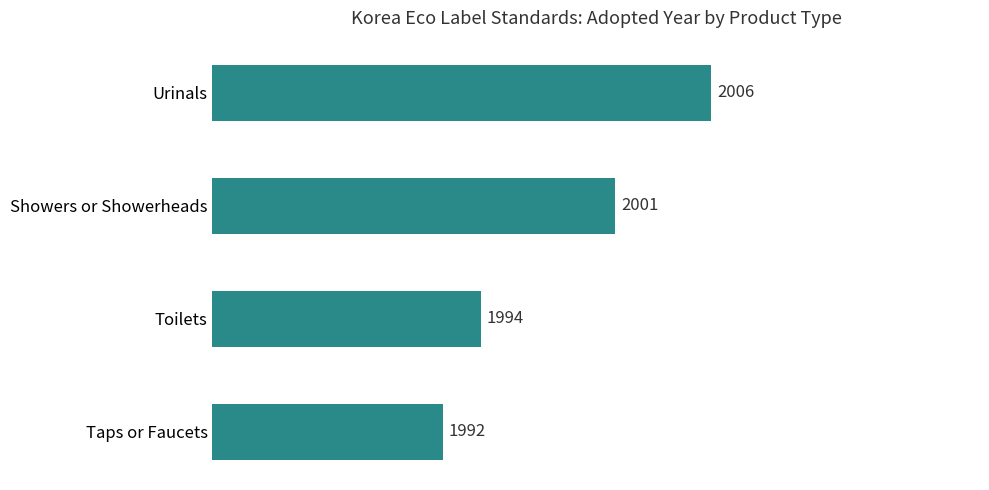

Reading top to bottom, extract all data points from this chart.

Urinals=2006	Showers or Showerheads=2001	Toilets=1994	Taps or Faucets=1992